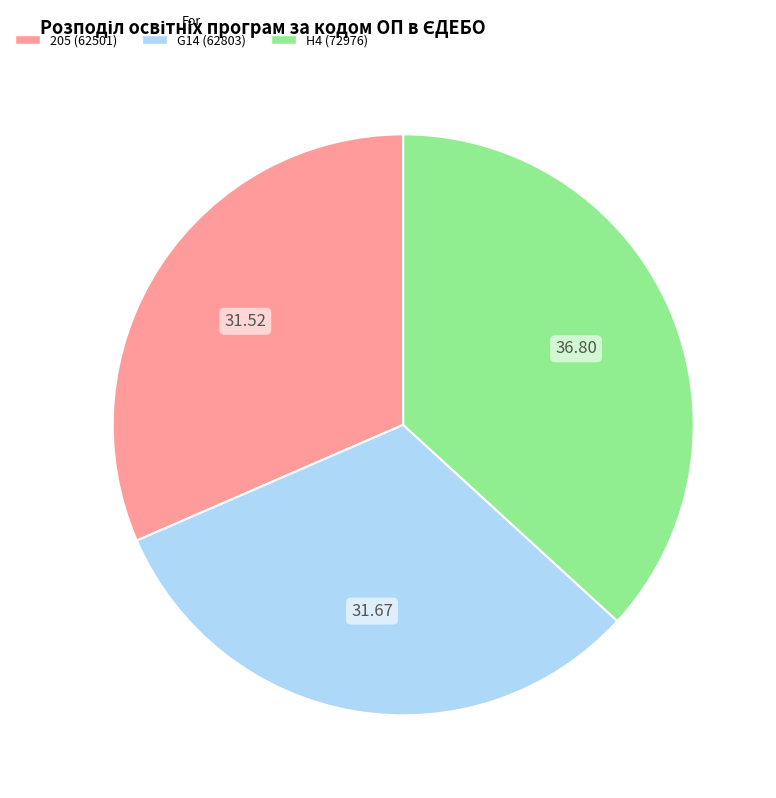

Count the number of slices in the pie.

3